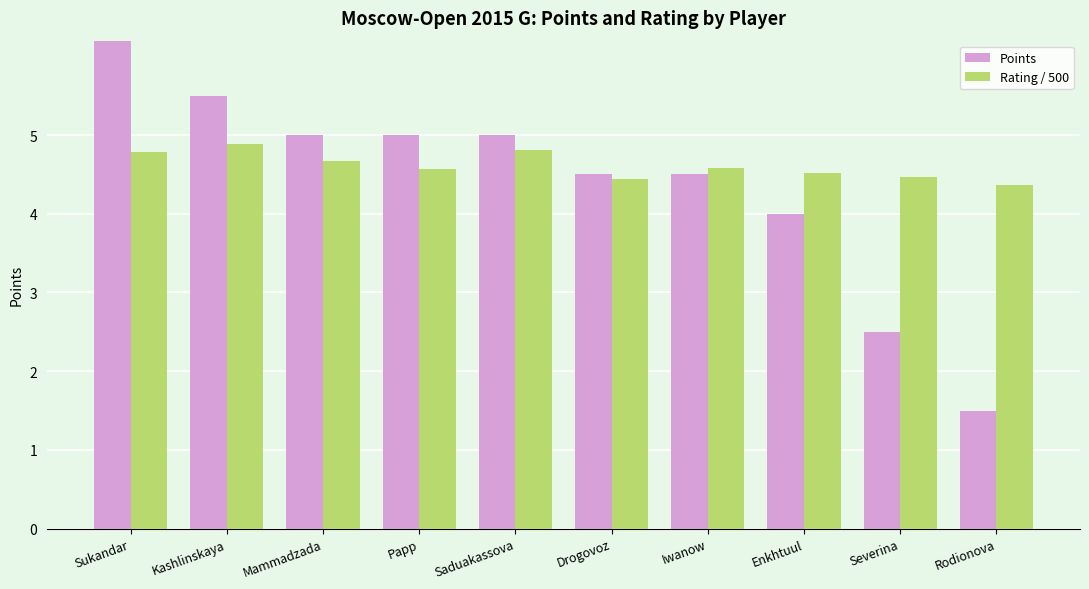

Is the value of Points at Drogovoz greater than the value of Rating / 500 at Severina?

Yes